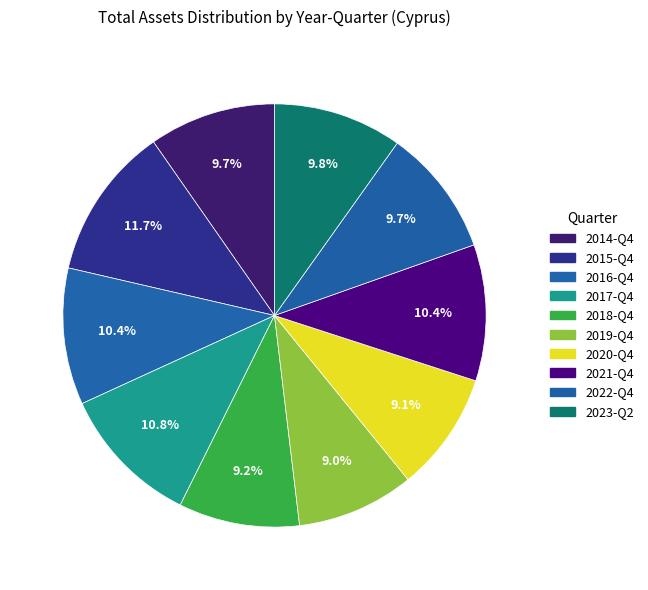

What percentage do 2018-Q4 and 2021-Q4 together represent?

19.7%